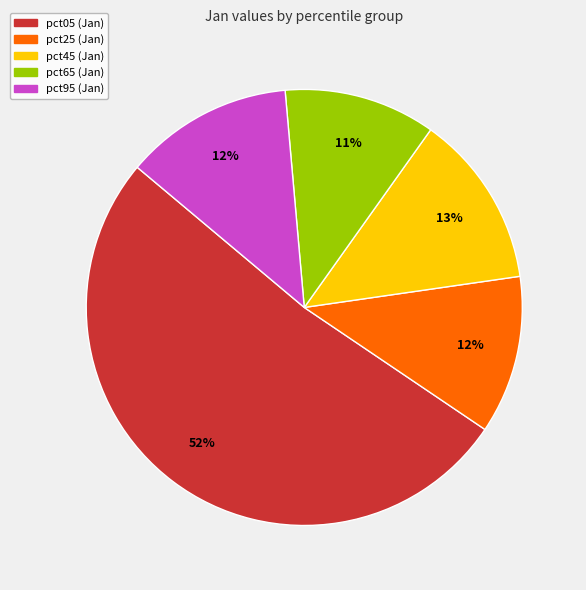

To the nearest percent, what is the average slice percentage?

20%